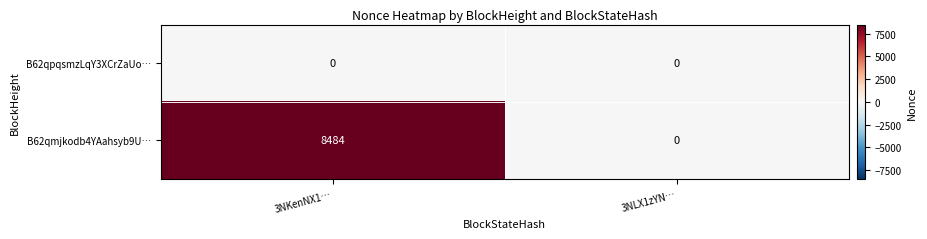

What is the sum of the B62qmjkodb4YAahsyb9U… values at 3NLX1zYN… and 3NKenNX1…?

8484